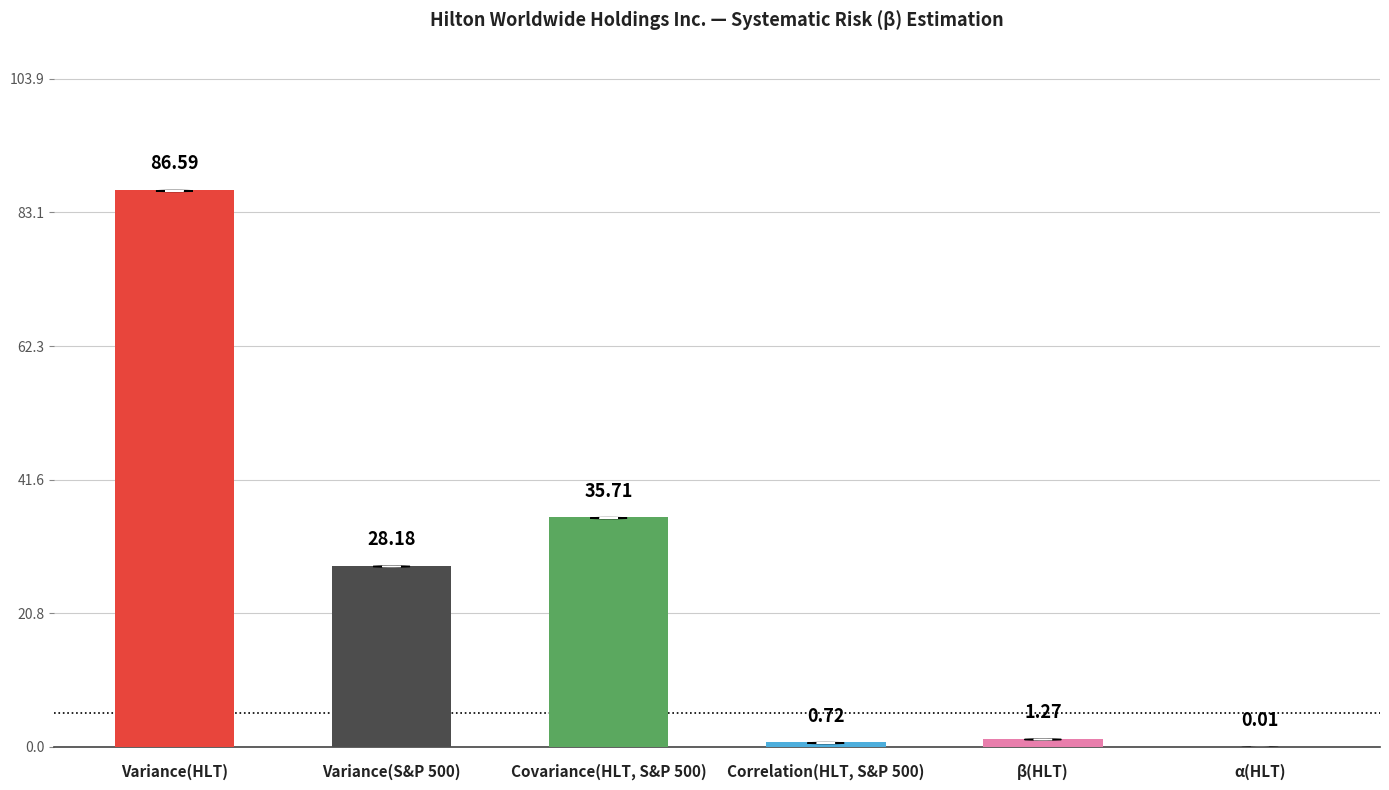

True or false: the data shows 35.7 at Covariance(HLT, S&P 500).

True